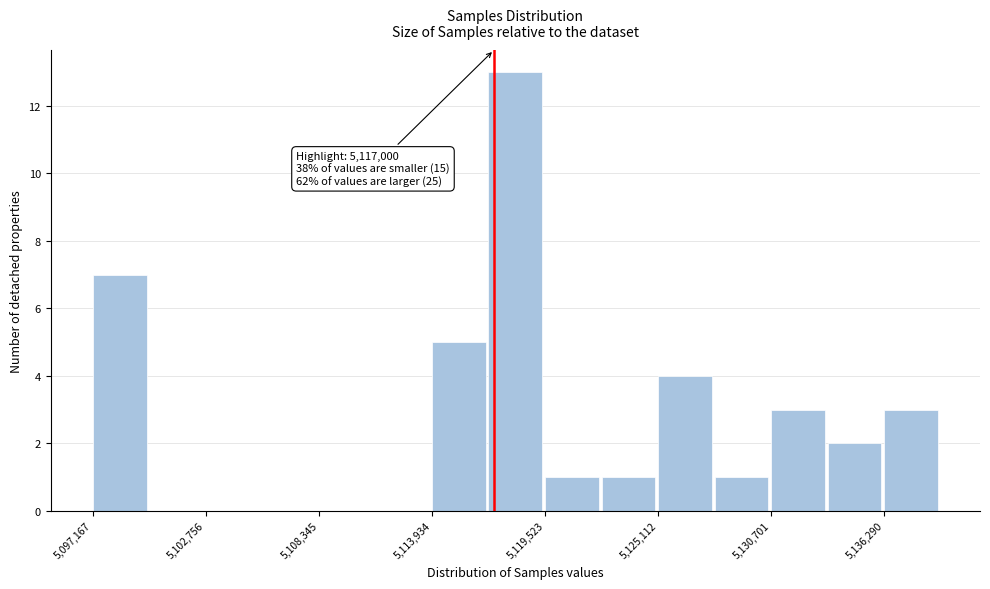

Read against the x-axis, roughly where is the centre of the tallest bar?

5118000